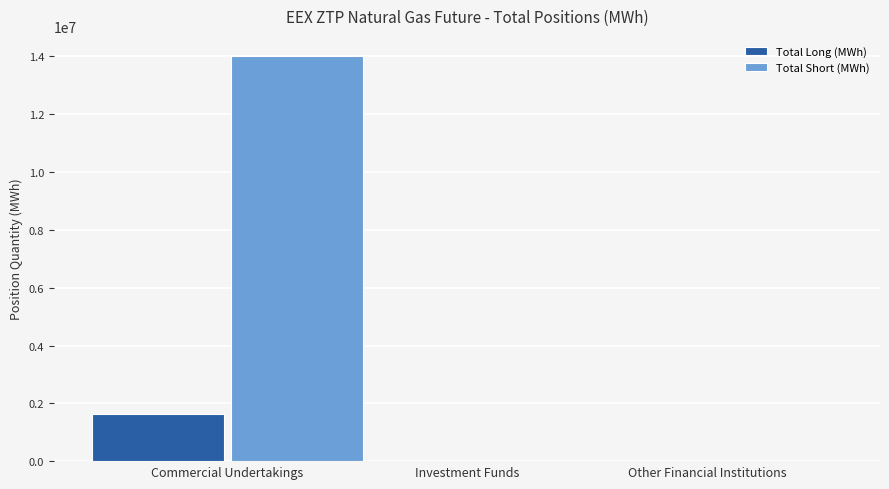

What is the maximum value shown in the chart?

14011390